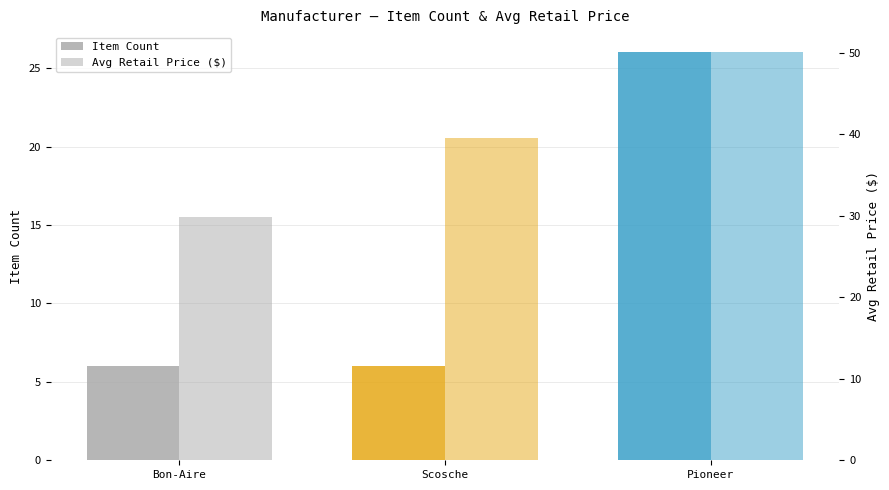

The Item Count series shows 6.0 at Scosche. True or false?

True